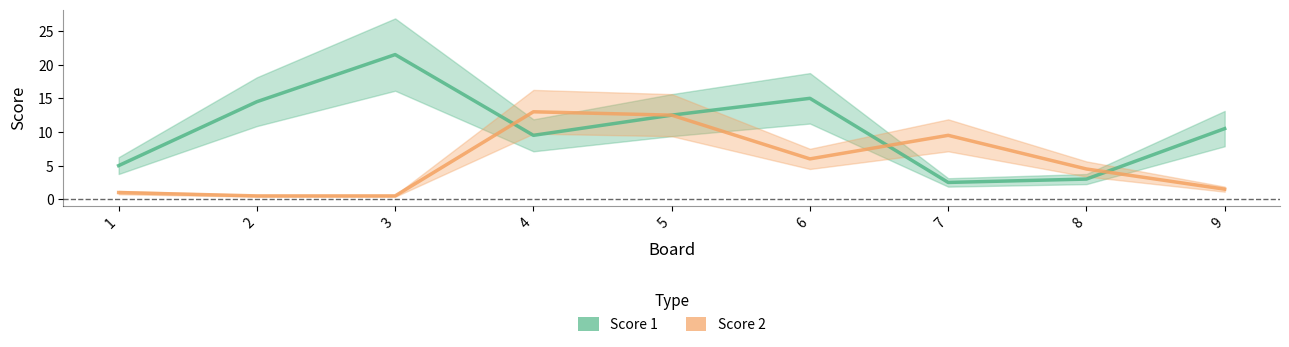

What is the average value of the Score 2 series?

5